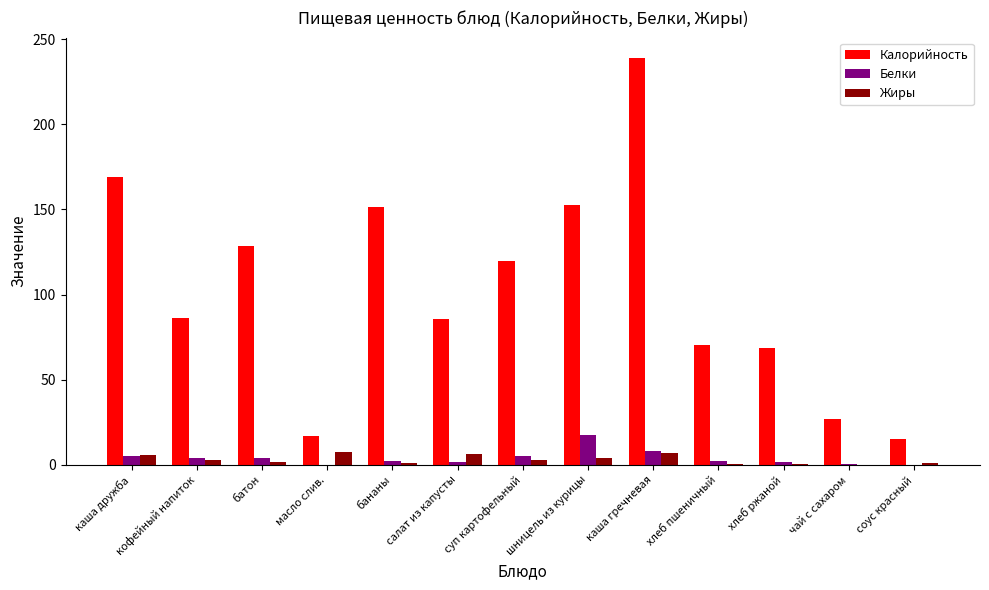

At which label does Жиры first exceed 2?

каша дружба